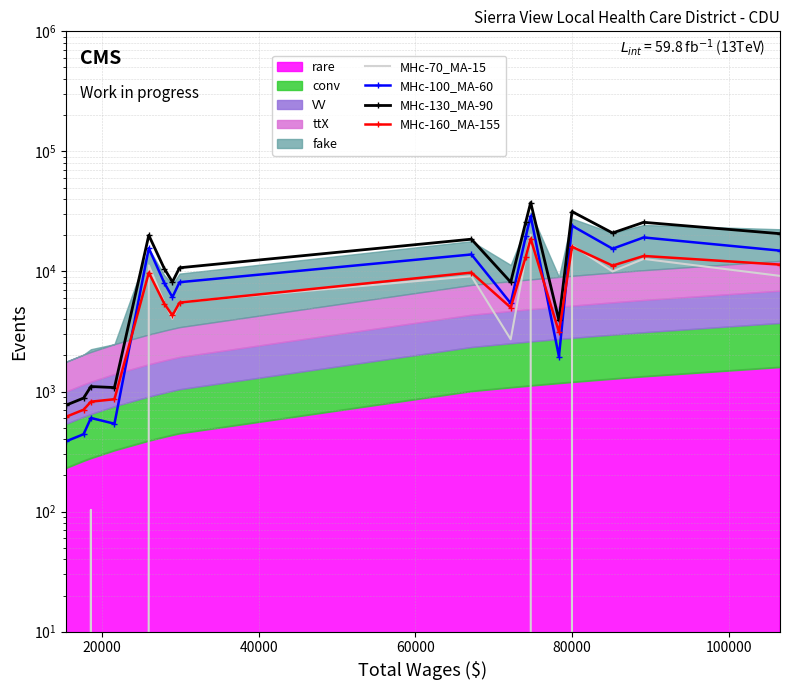

Reading right to left, transcribe all the data shown in this chart.

MHc-70_MA-15: 9193.5	12731.4	10009.8	16524.9	0.0	20263.5	13317.3	2725.2	9135.0	5547.6	4039.2	5506.2	11235.6	0.0	103.5	0.0	0.0
MHc-100_MA-60: 14922.4	19204.4	15476.2	24033.7	1958.8	28886.5	19609.3	5438.3	13859.4	8144.5	6110.4	8040.4	15630.2	539.9	602.6	441.3	385.4
MHc-130_MA-90: 20651.2	25677.5	20942.7	31542.4	3917.5	37509.4	25901.3	8151.5	18583.8	10741.4	8181.6	10574.7	20024.9	1079.7	1101.8	882.6	770.8
MHc-160_MA-155: 11413.5	13469.0	11193.1	16053.4	3134.0	18750.1	13322.6	5007.2	9792.1	5511.1	4301.3	5400.8	9777.9	863.8	823.9	706.0	616.6